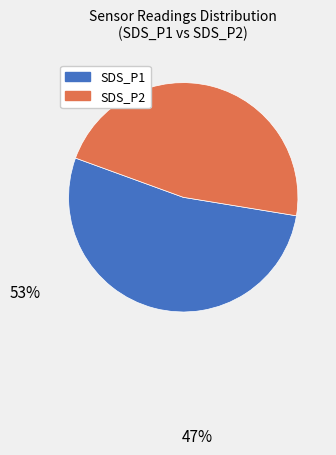

Count the number of slices in the pie.

2